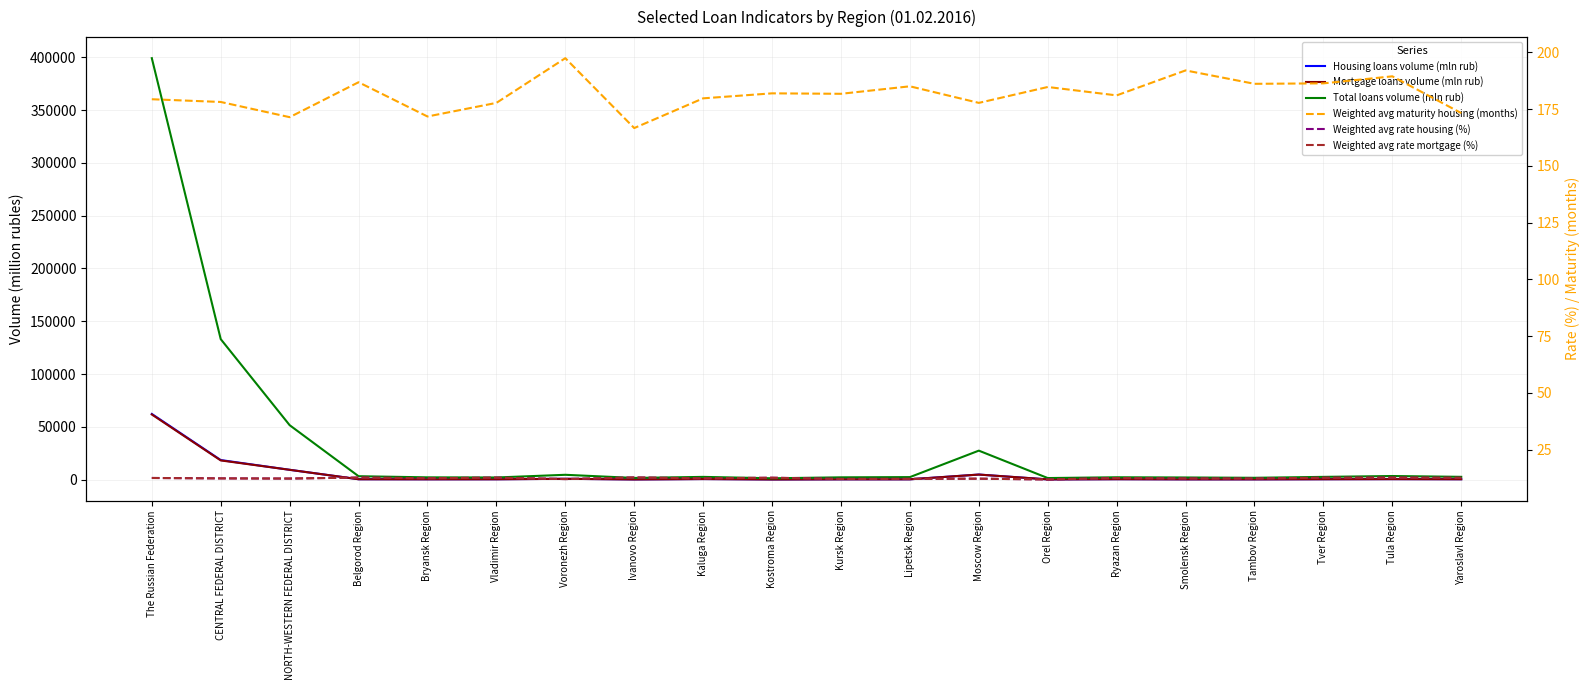

The Weighted avg rate housing (%) series shows 4.9 at Smolensk Region. True or false?

False